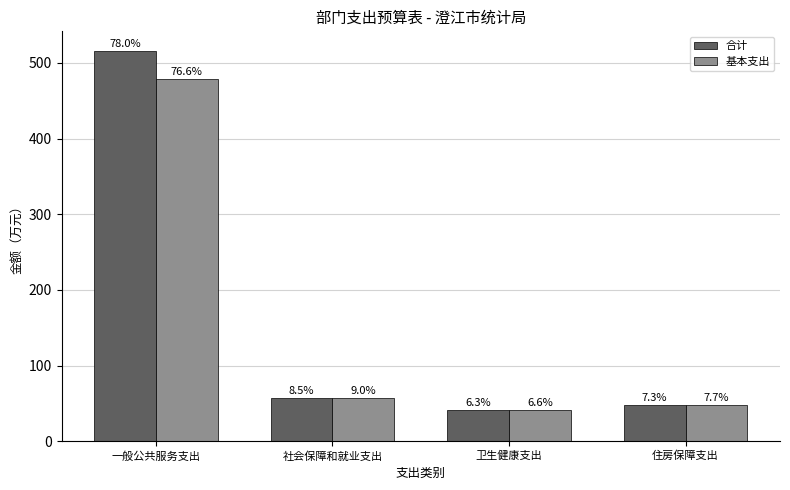

What are all the series names shown in the legend?

合计, 基本支出